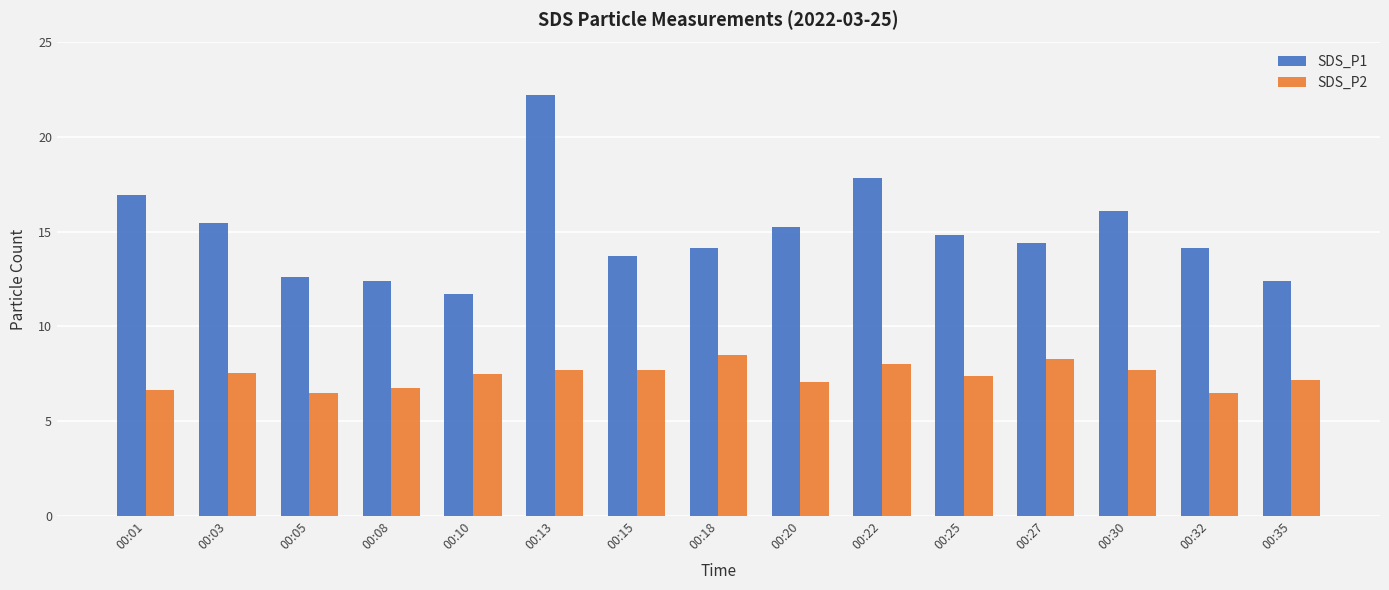

At which category is the sum across all series the highest?

00:13